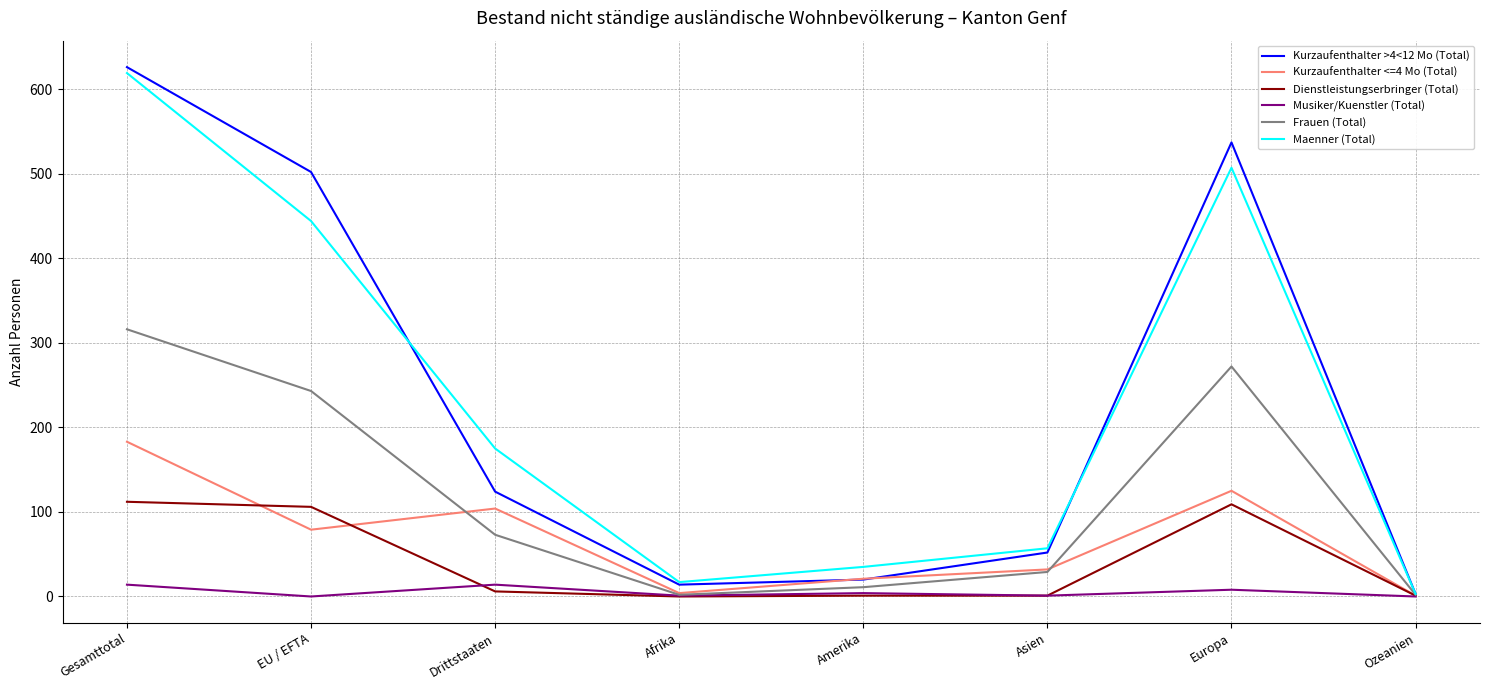

Is it true that Maenner (Total) equals 851 at Gesamttotal?

False